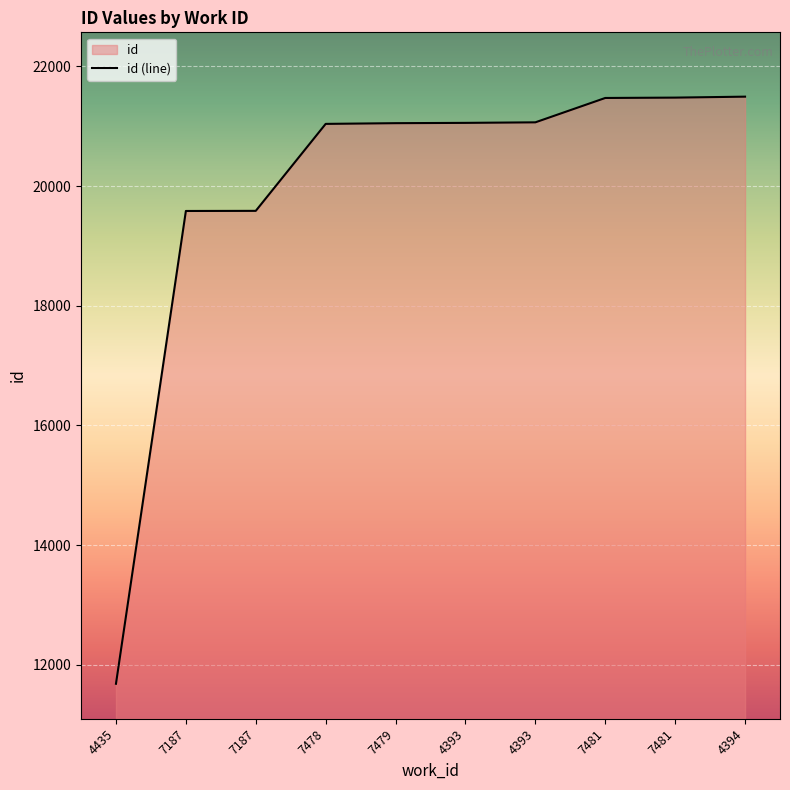

The chart shows a value of 21055 at 4393. True or false?

True